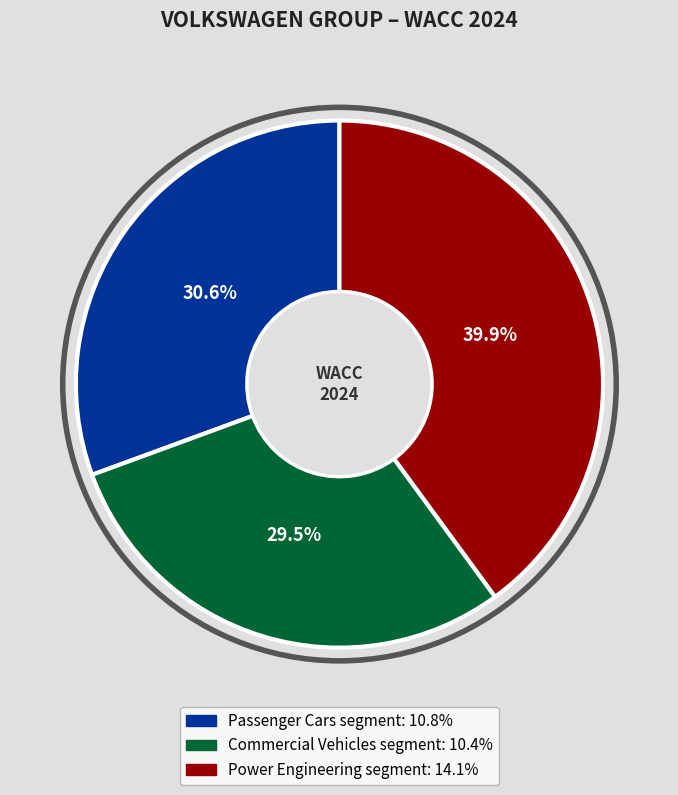

How many segments does this pie chart have?

3